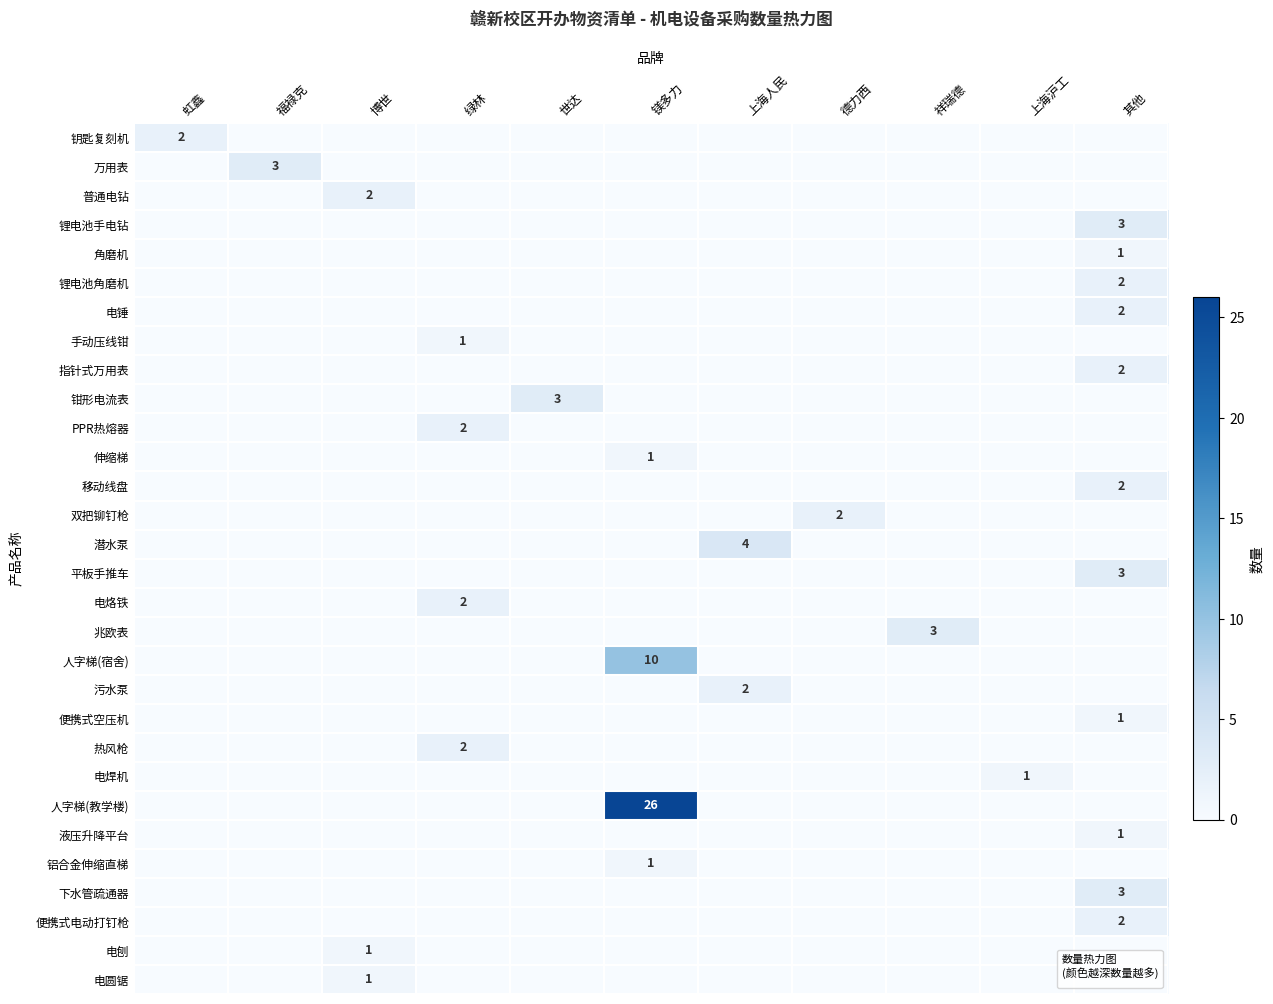

True or false: 角磨机 has a value of 1 at 其他.

True